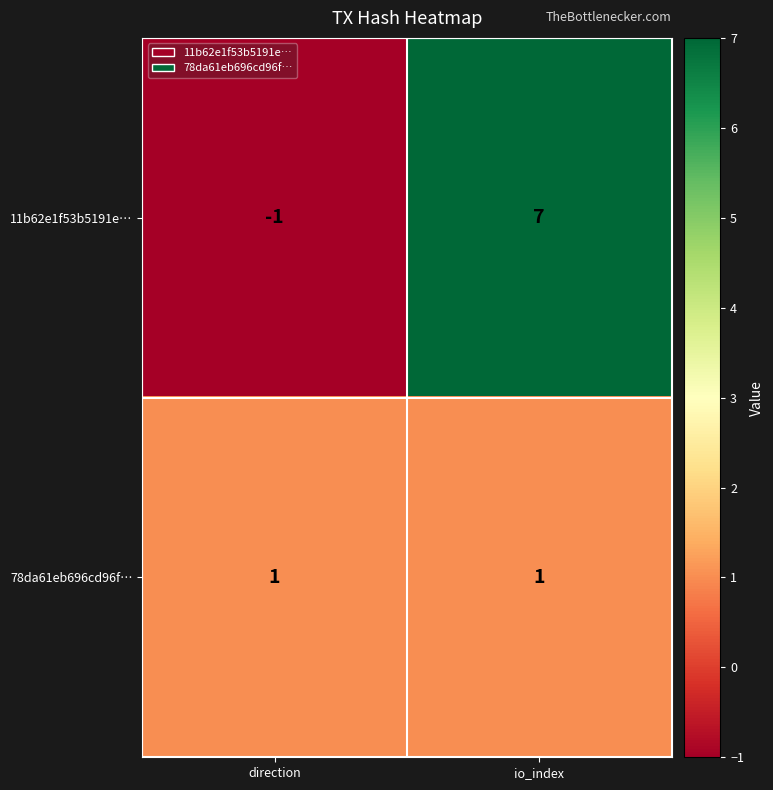

Is the value of 11b62e1f53b5191e… at direction greater than the value of 78da61eb696cd96f… at direction?

No